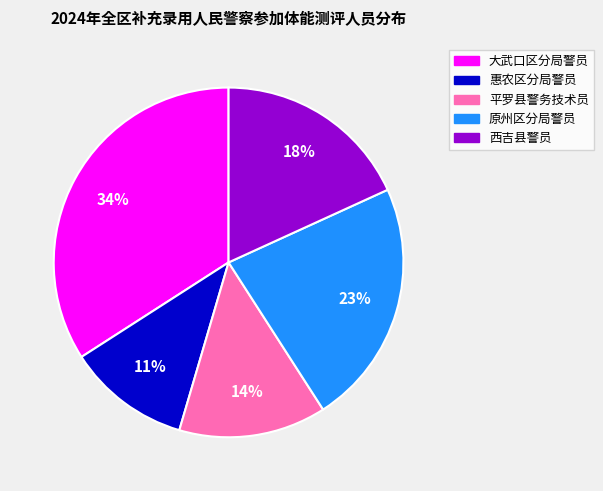

To the nearest percent, what is the average slice percentage?

20%